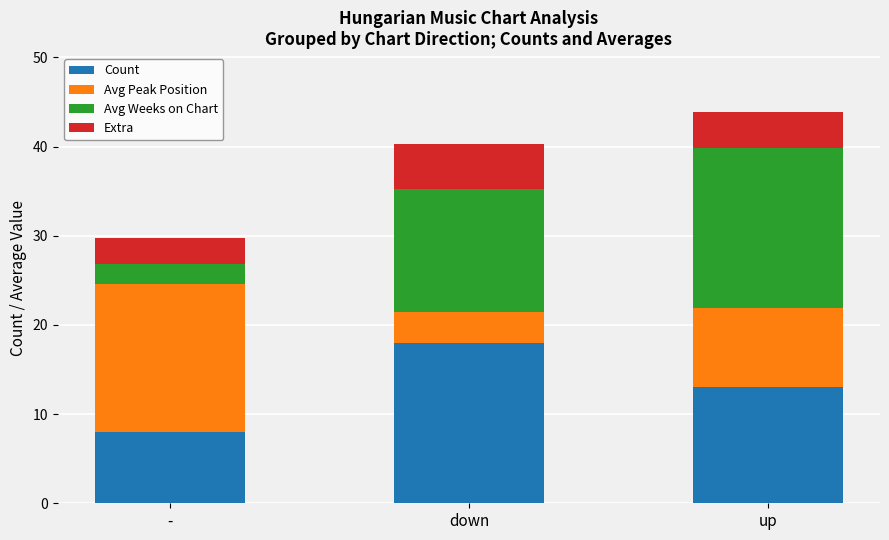

Is it true that Count equals 18.0 at down?

True